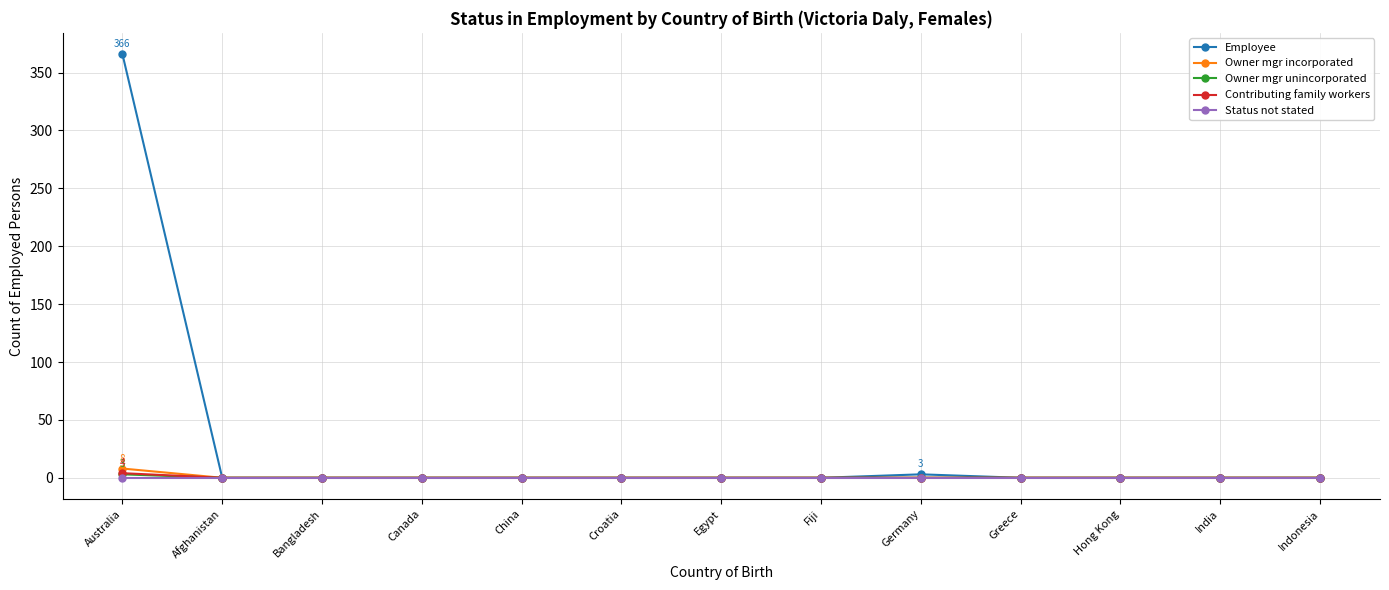

Which series has the largest range (max minus min)?

Employee